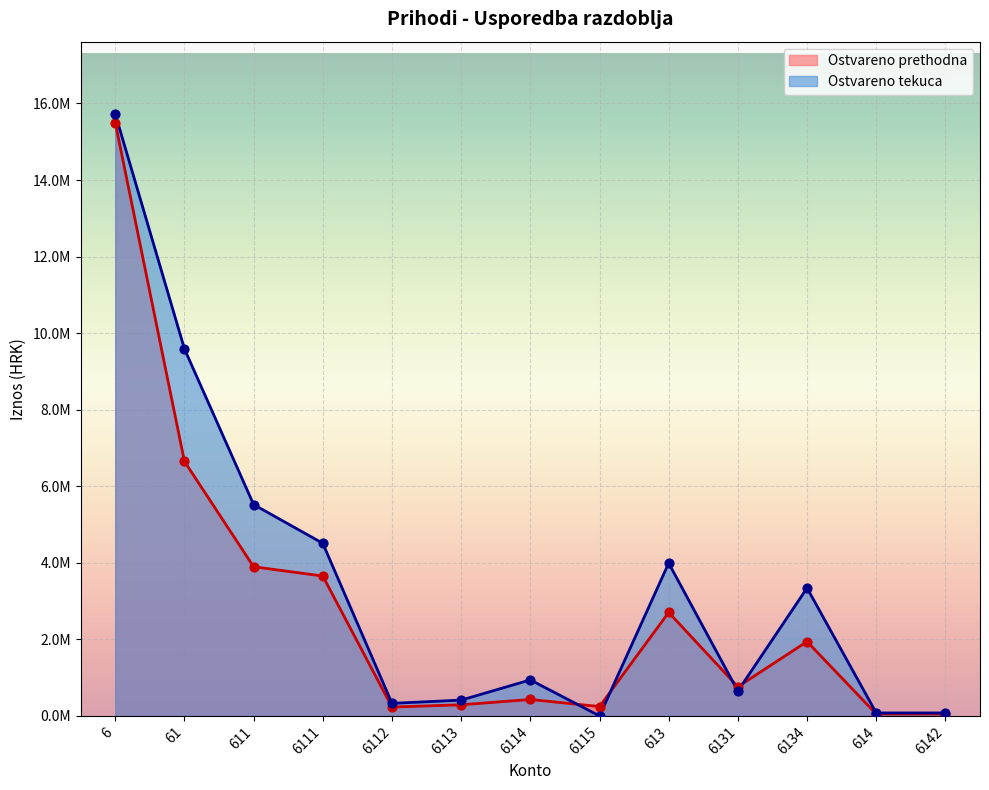

Which series reaches the minimum Y coordinate?

Ostvareno tekuca